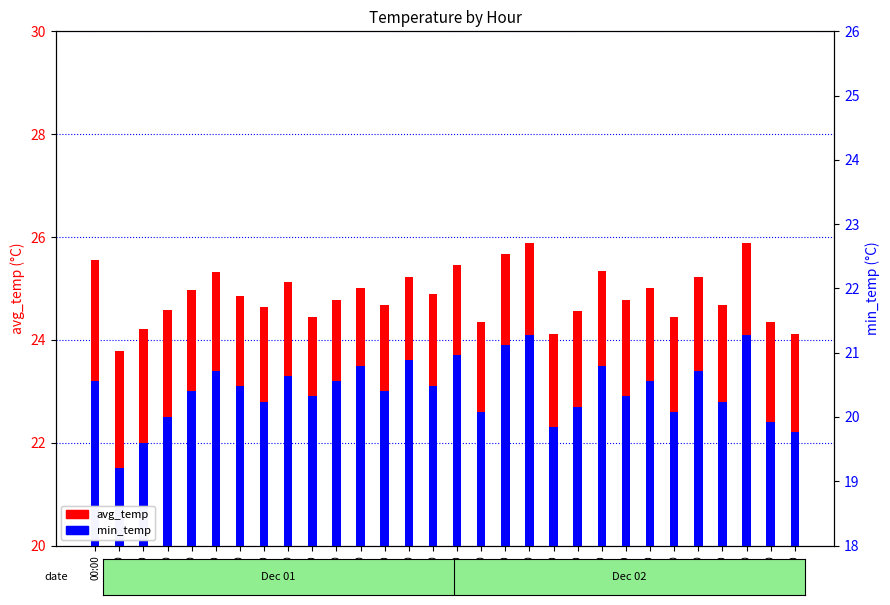

Reading left to right, what are all the values shown in this chart?

avg_temp: 00:00=25.6	01:00=23.8	02:00=24.2	03:00=24.6	04:00=25.0	05:00=25.3	06:00=24.9	07:00=24.6	08:00=25.1	09:00=24.4	10:00=24.8	11:00=25.0	12:00=24.7	13:00=25.2	14:00=24.9	15:00=25.4	16:00=24.3	17:00=25.7	18:00=25.9	19:00=24.1	20:00=24.6	21:00=25.3	22:00=24.8	23:00=25.0	00:00=24.4	01:00=25.2	02:00=24.7	03:00=25.9	04:00=24.3	05:00=24.1
min_temp: 00:00=23.2	01:00=21.5	02:00=22.0	03:00=22.5	04:00=23.0	05:00=23.4	06:00=23.1	07:00=22.8	08:00=23.3	09:00=22.9	10:00=23.2	11:00=23.5	12:00=23.0	13:00=23.6	14:00=23.1	15:00=23.7	16:00=22.6	17:00=23.9	18:00=24.1	19:00=22.3	20:00=22.7	21:00=23.5	22:00=22.9	23:00=23.2	00:00=22.6	01:00=23.4	02:00=22.8	03:00=24.1	04:00=22.4	05:00=22.2